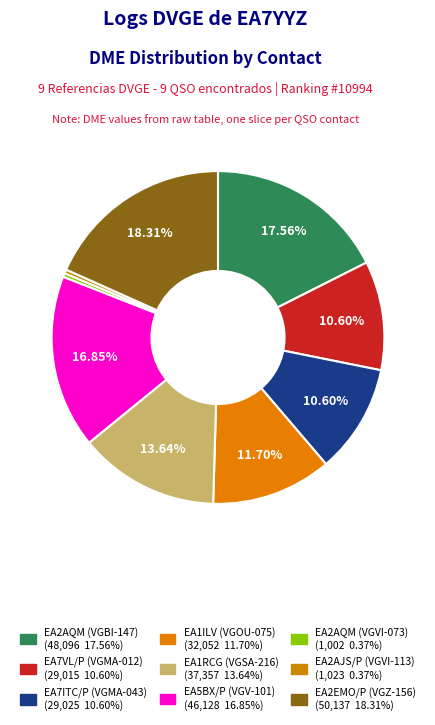

Is it true that EA2AQM (VGVI-073) is 1% of the pie?

False